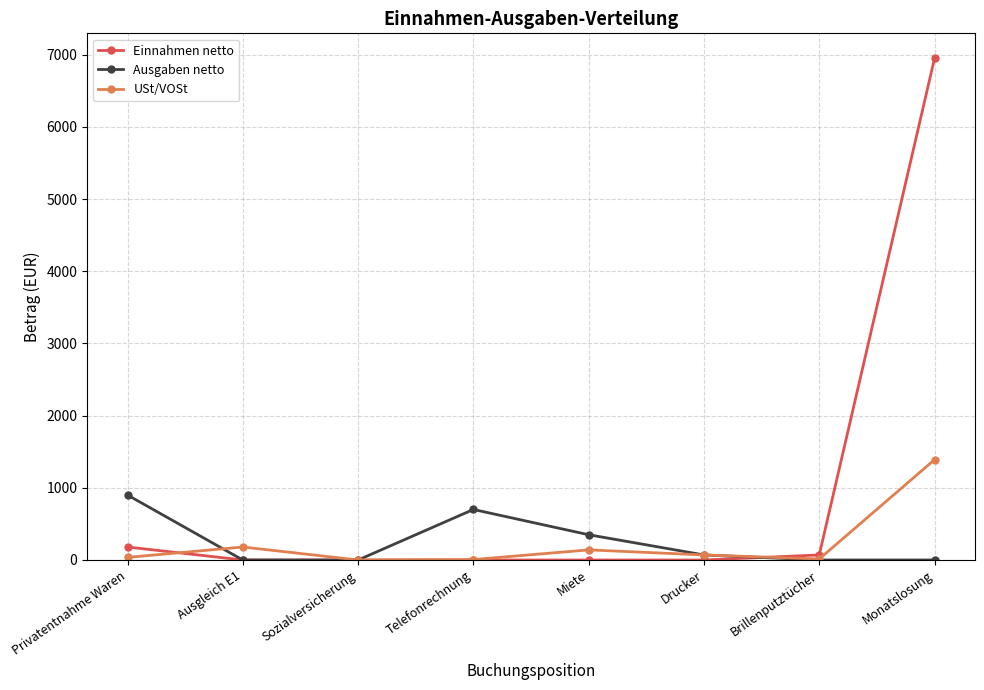

Which series has the largest range (max minus min)?

Einnahmen netto